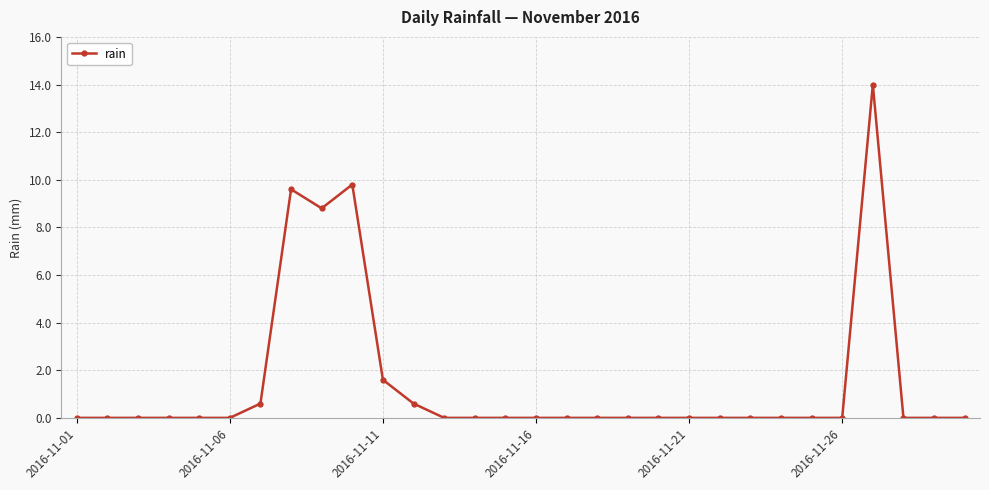

What is the sum of all values?

45.0